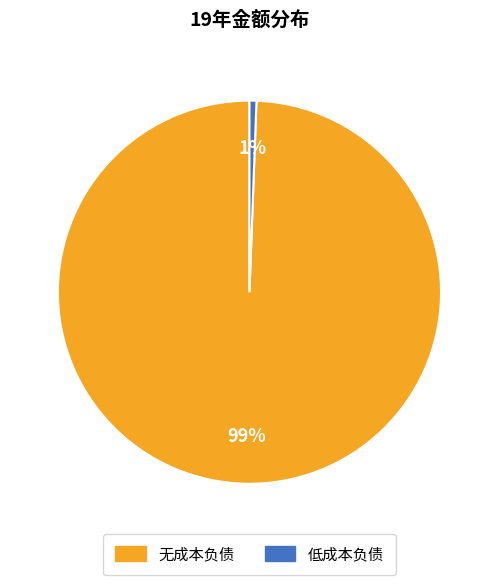

To the nearest percent, what is the average slice percentage?

50%